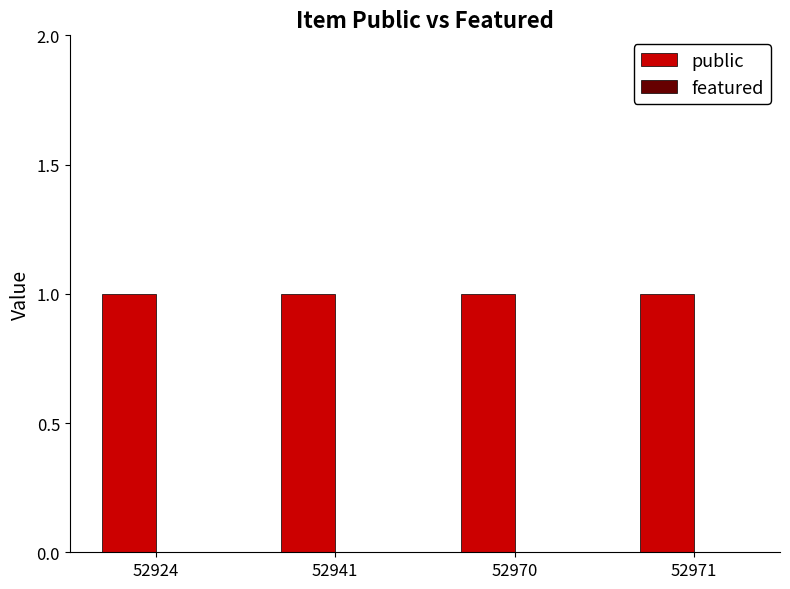

Which category has the lowest value in the featured series?

52924